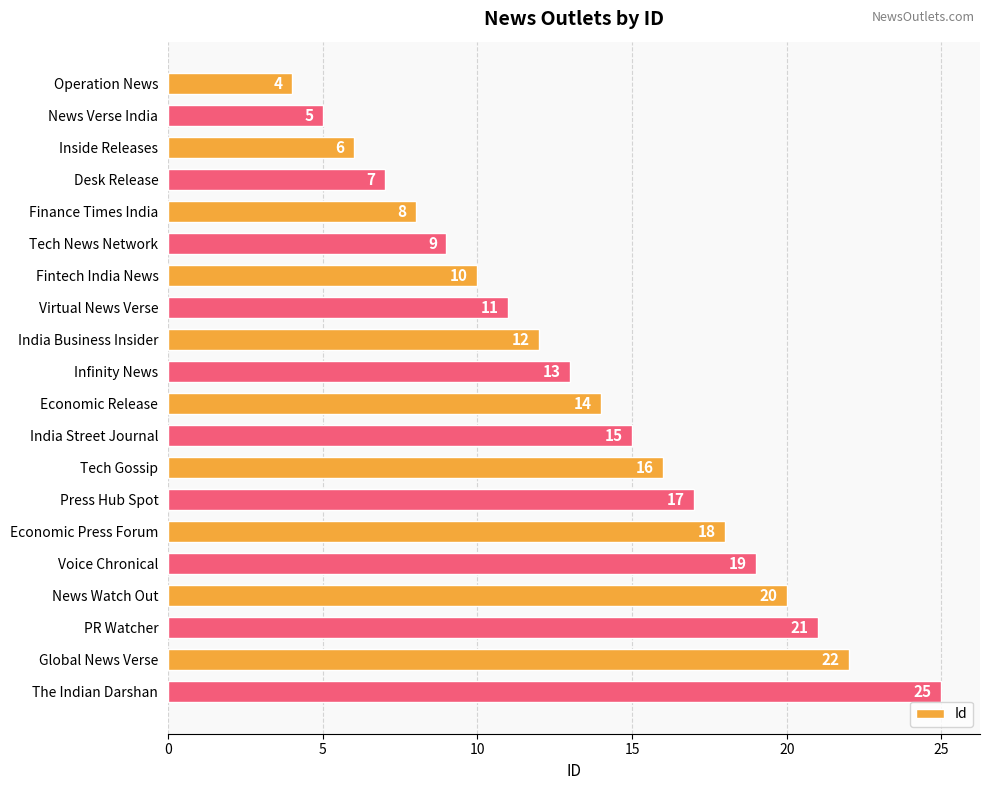

What is the label of the 3rd bar from the top?

Inside Releases